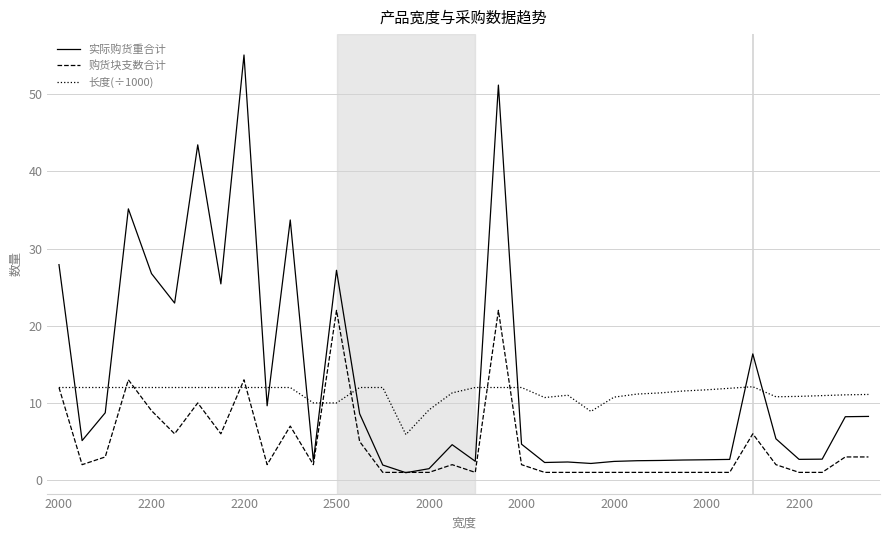

Which series has the widest spread of values?

实际购货重合计